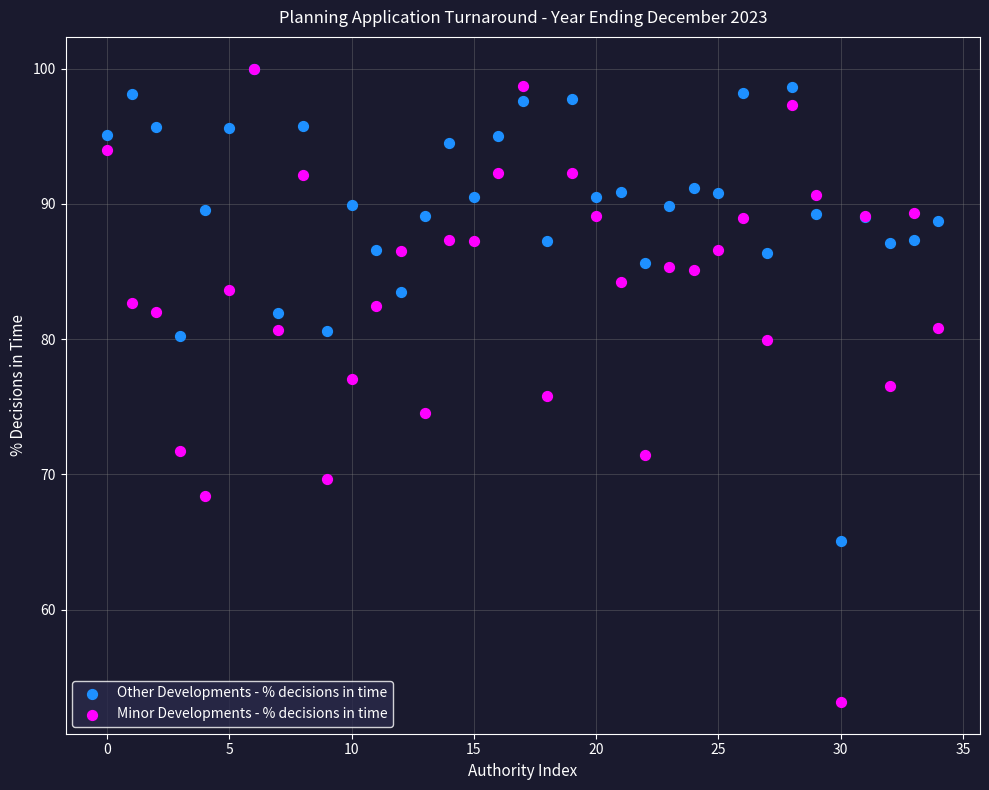

What are all the series names shown in the legend?

Other Developments - % decisions in time, Minor Developments - % decisions in time